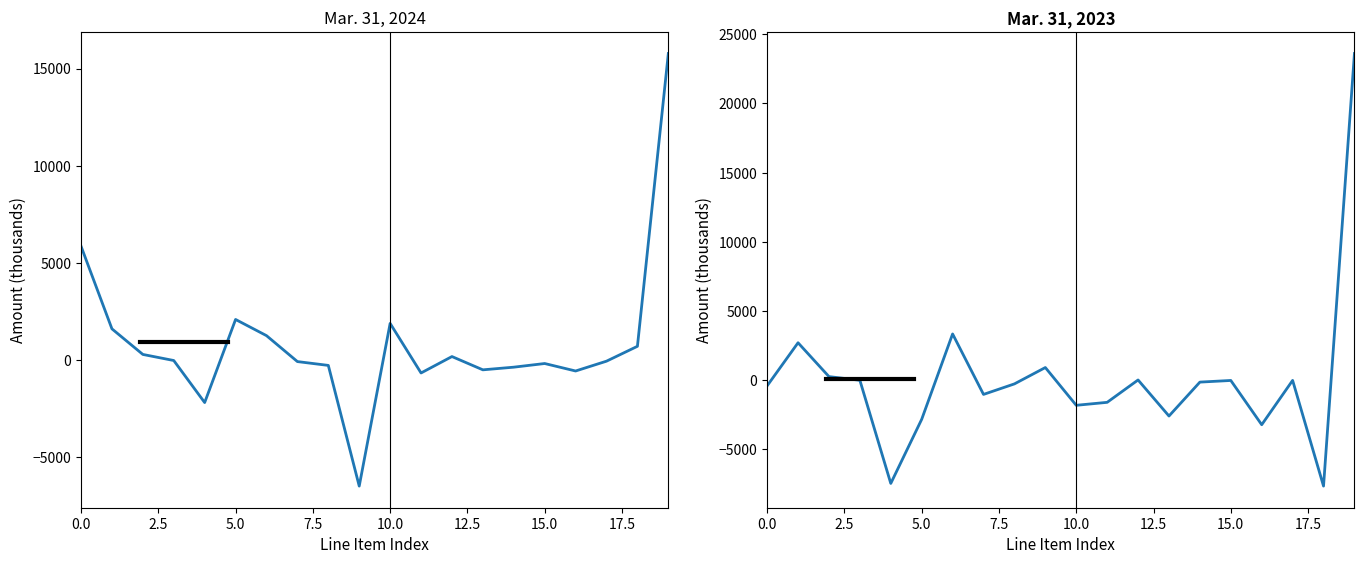

How many intersections are there between Mar. 31, 2023 and Mar. 31, 2024?

13